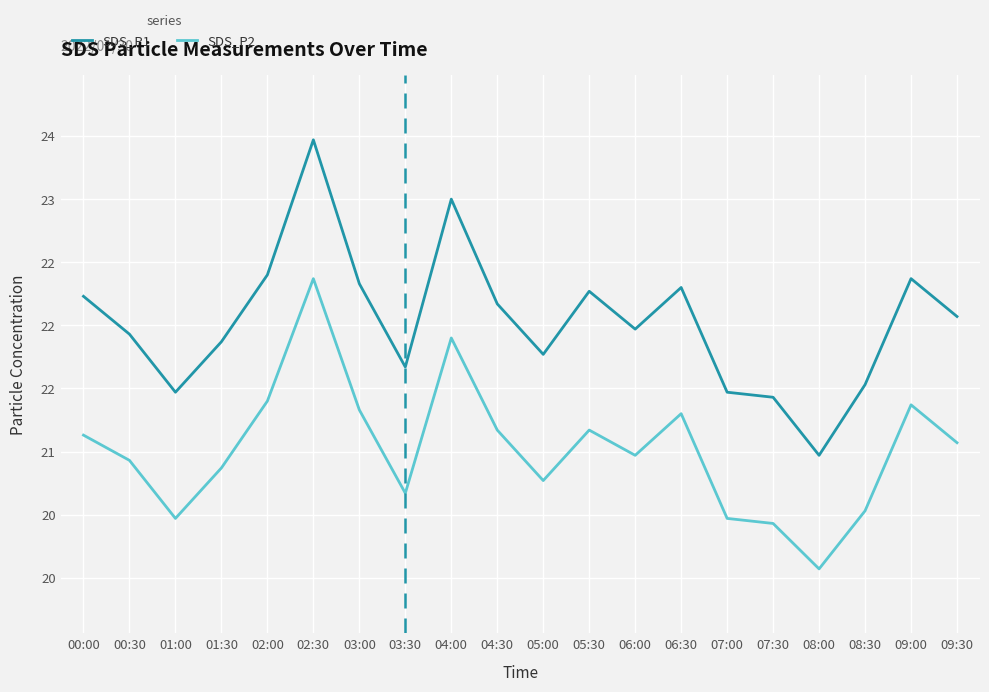

Where is the first local maximum for SDS_P2?

02:30